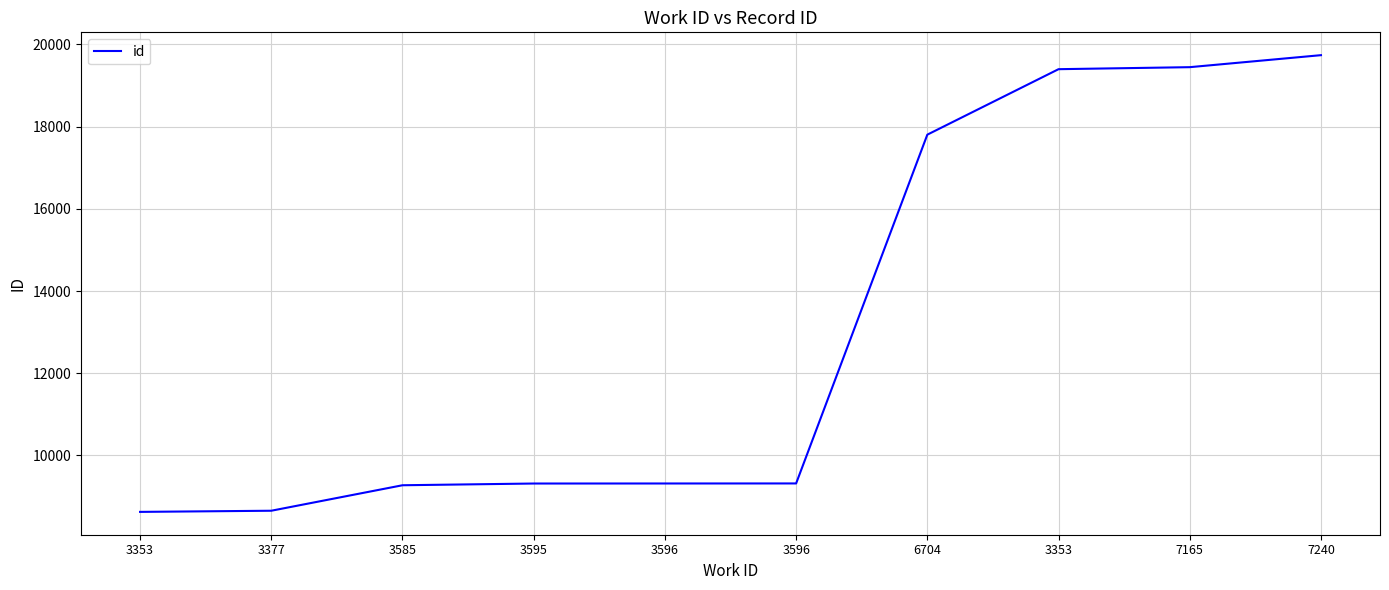

Rank the categories by value from lowest to highest.

3353, 3377, 3585, 3595, 3596, 3596, 6704, 3353, 7165, 7240